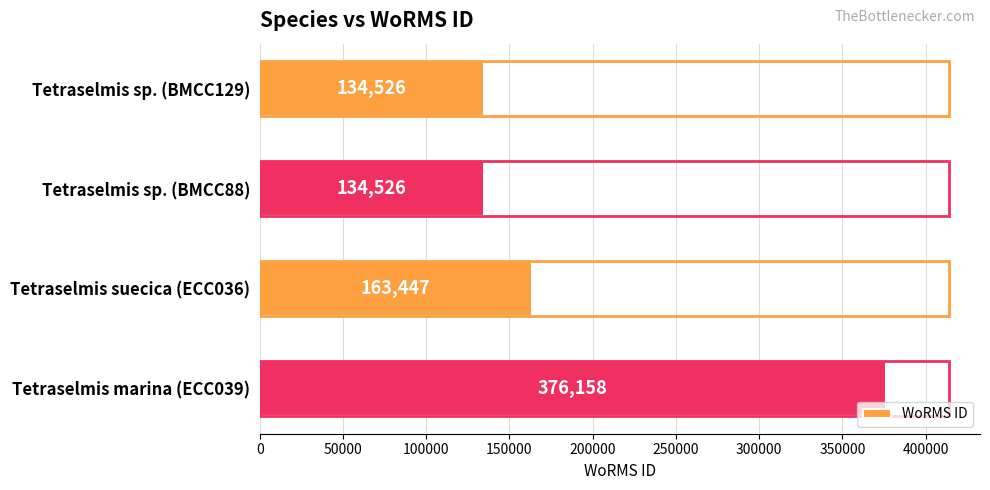

How many distinct data groups are displayed?

1